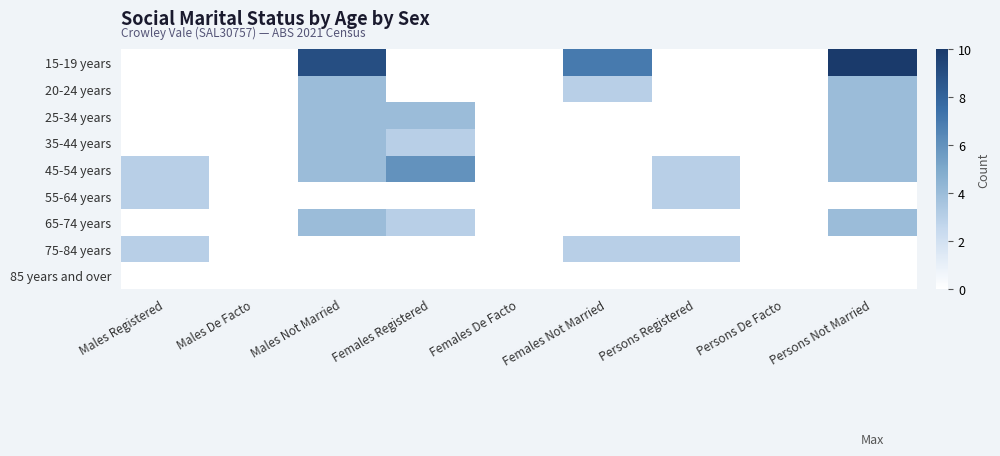

What is the total value across all series at Males Not Married?

29